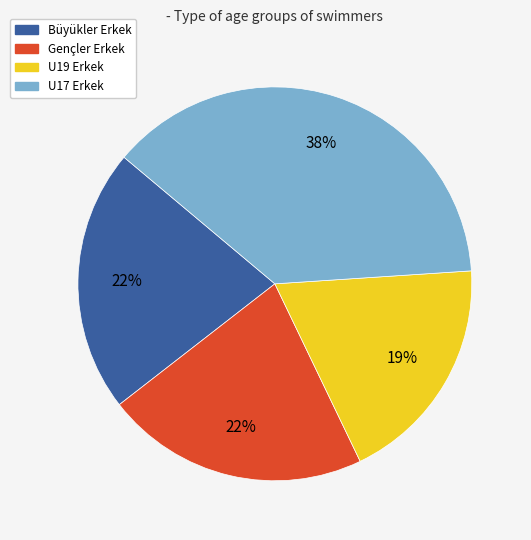

What is the largest slice in the pie chart?

U17 Erkek